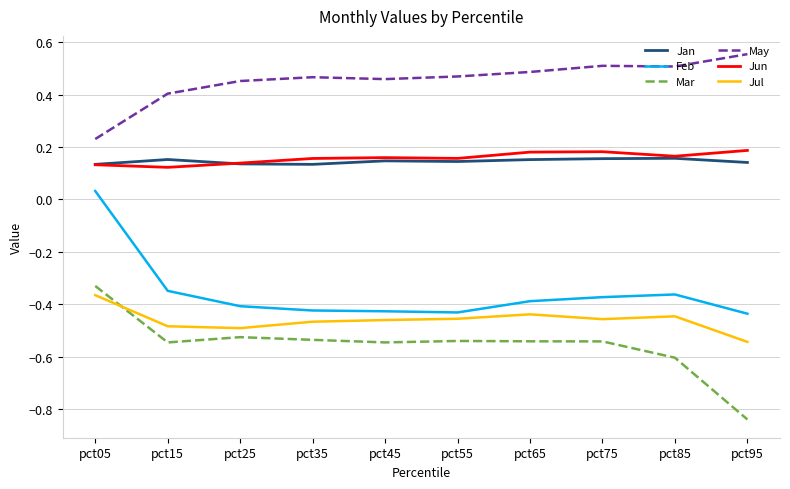

How many times do Mar and Jul cross each other?

1